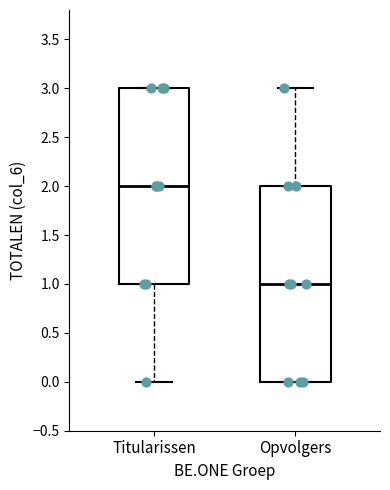

Which box has the highest median line?

Titularissen